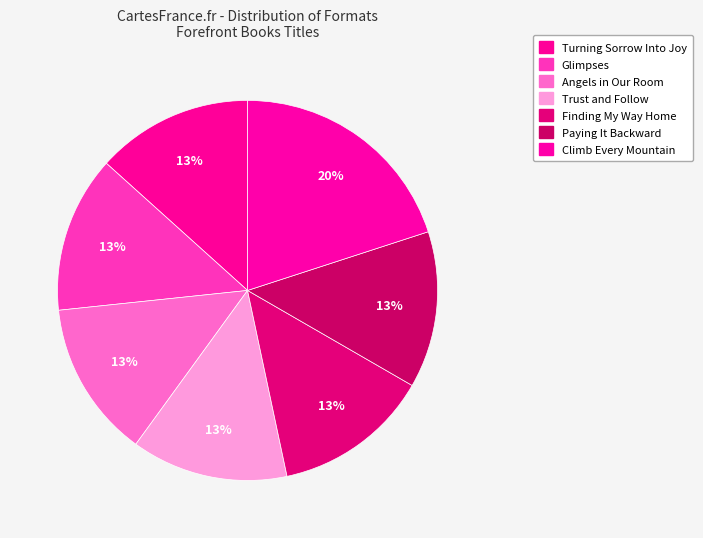

To the nearest percent, what is the difference between the largest and smallest slice percentages?

7%